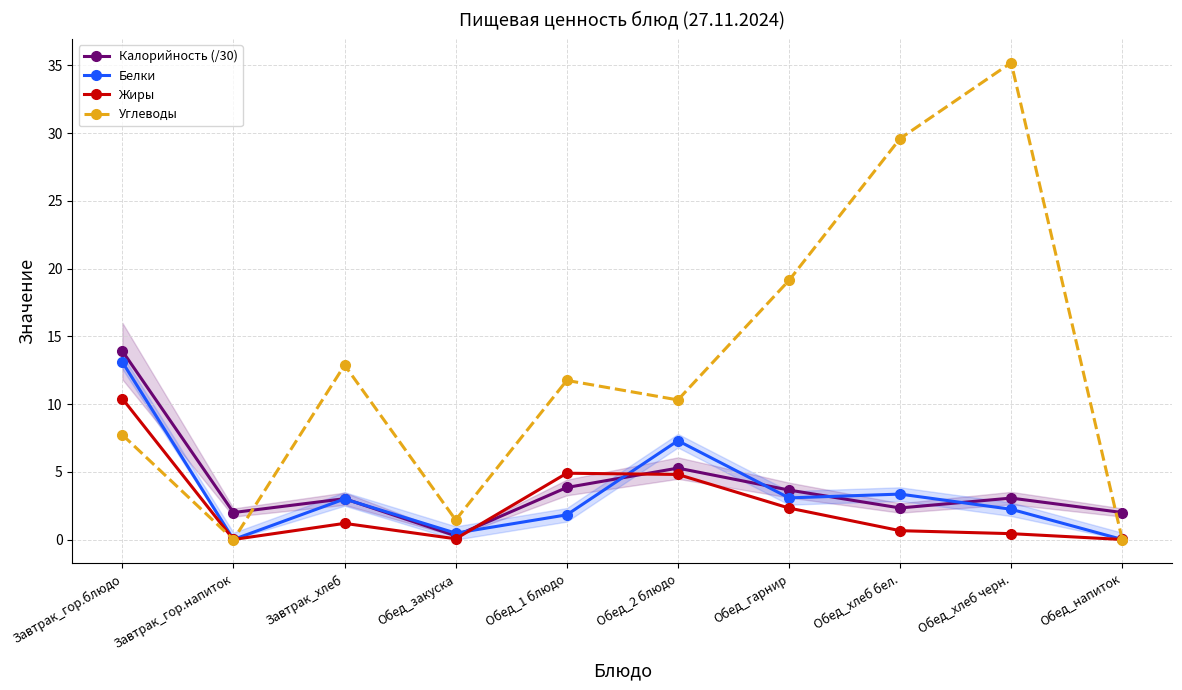

True or false: Белки has a value of 4.8 at Завтрак_хлеб.

False